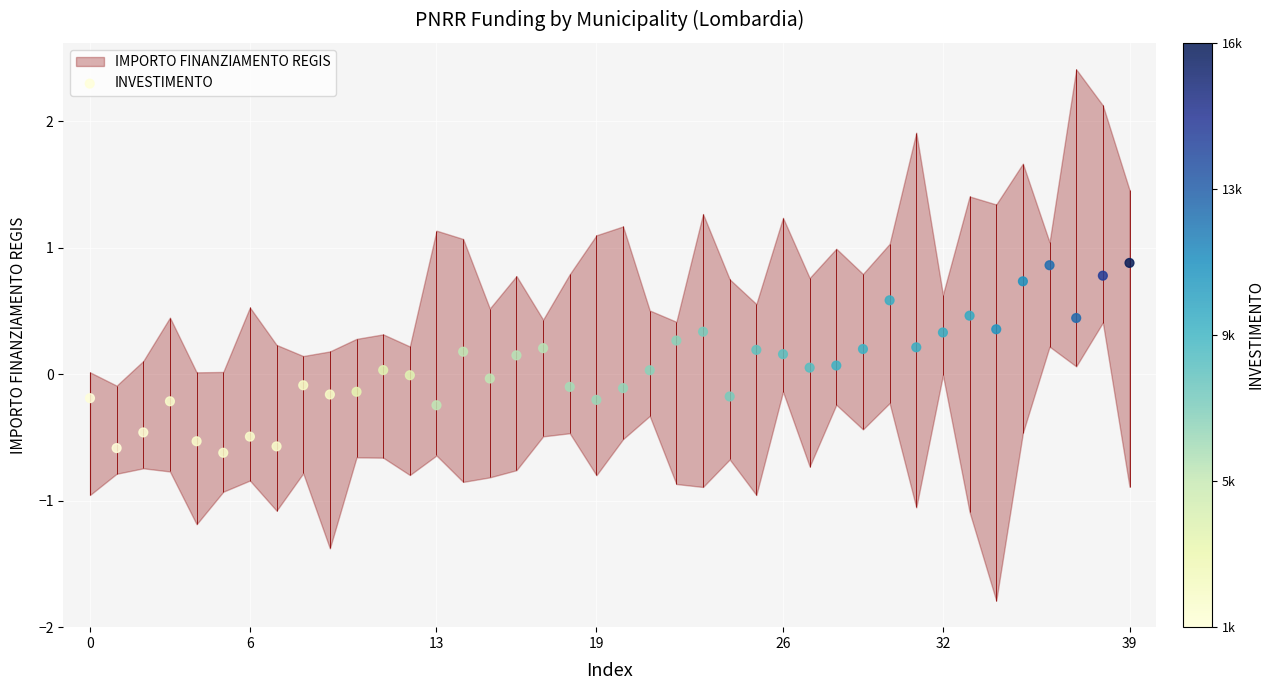

What is the change in value from 7 to 25?

+0.8